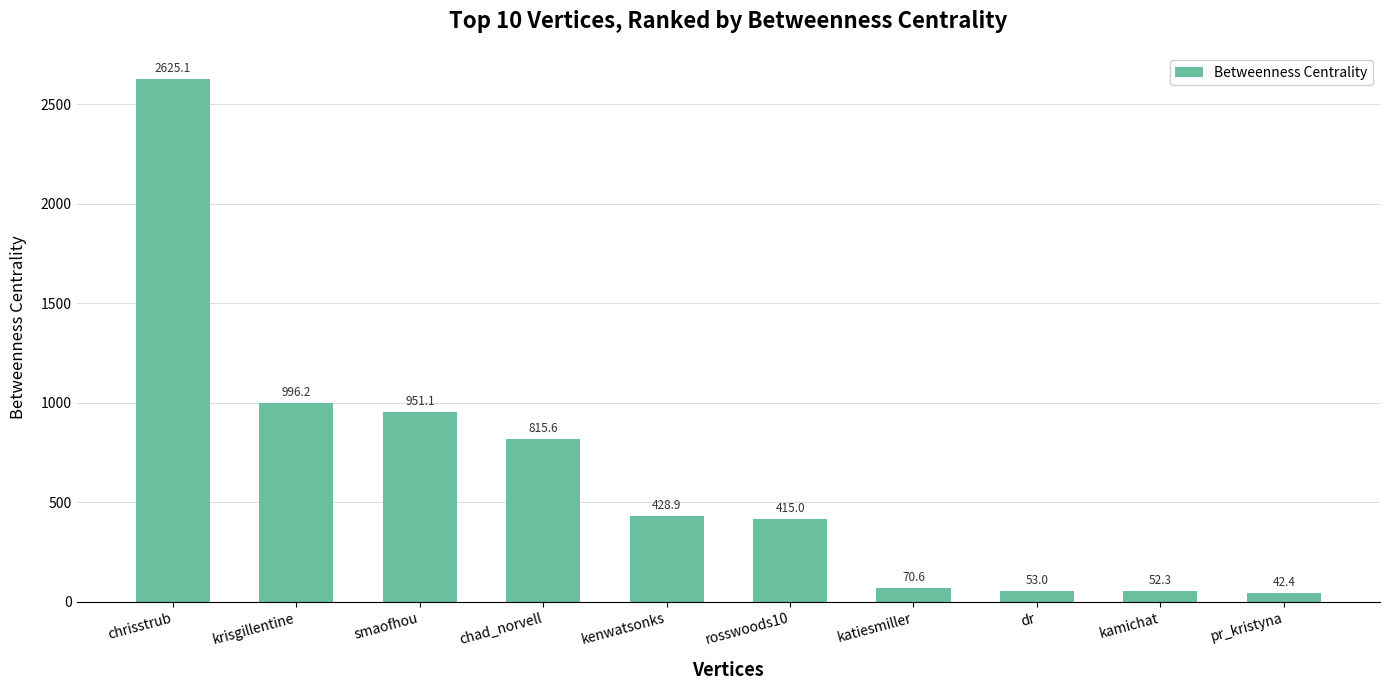

What is the sum of all values?

6450.2